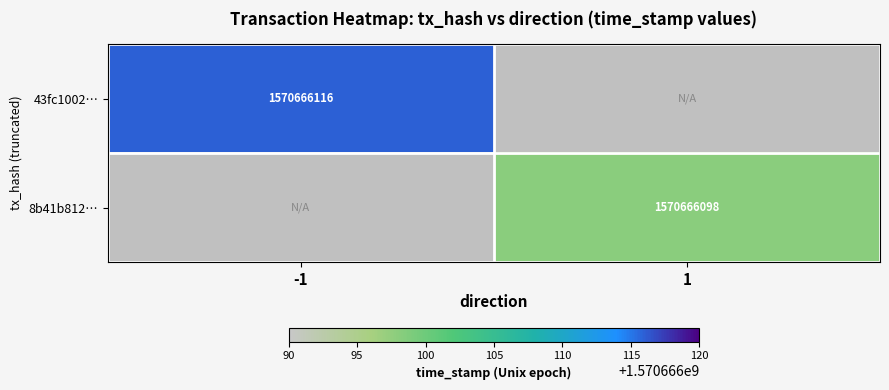

The value of 8b41b812… at 1 is 2048933023. True or false?

False